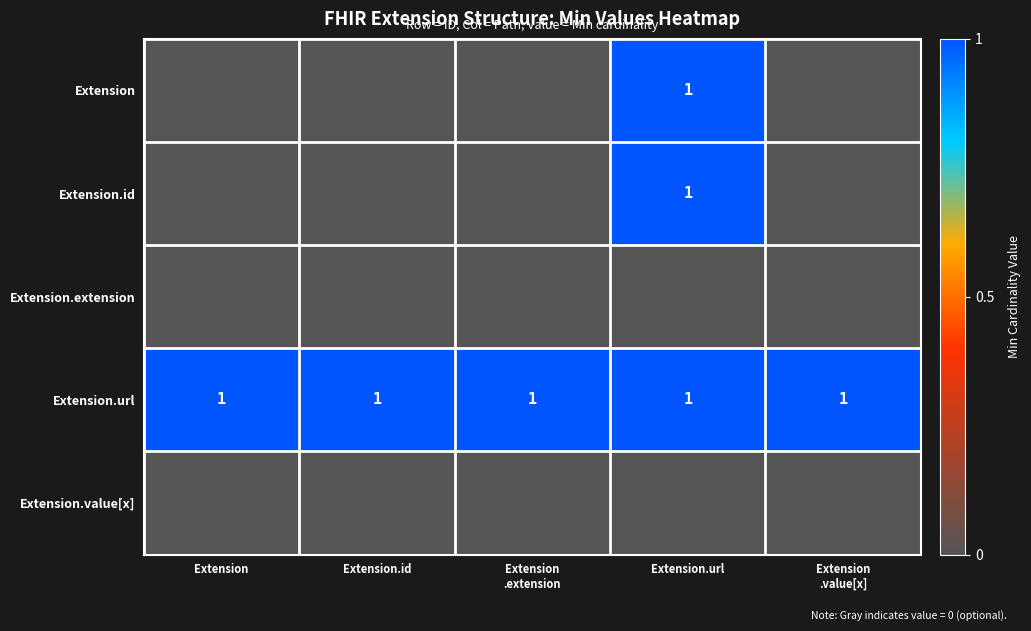

The Extension.url series shows 1 at Extension. True or false?

True